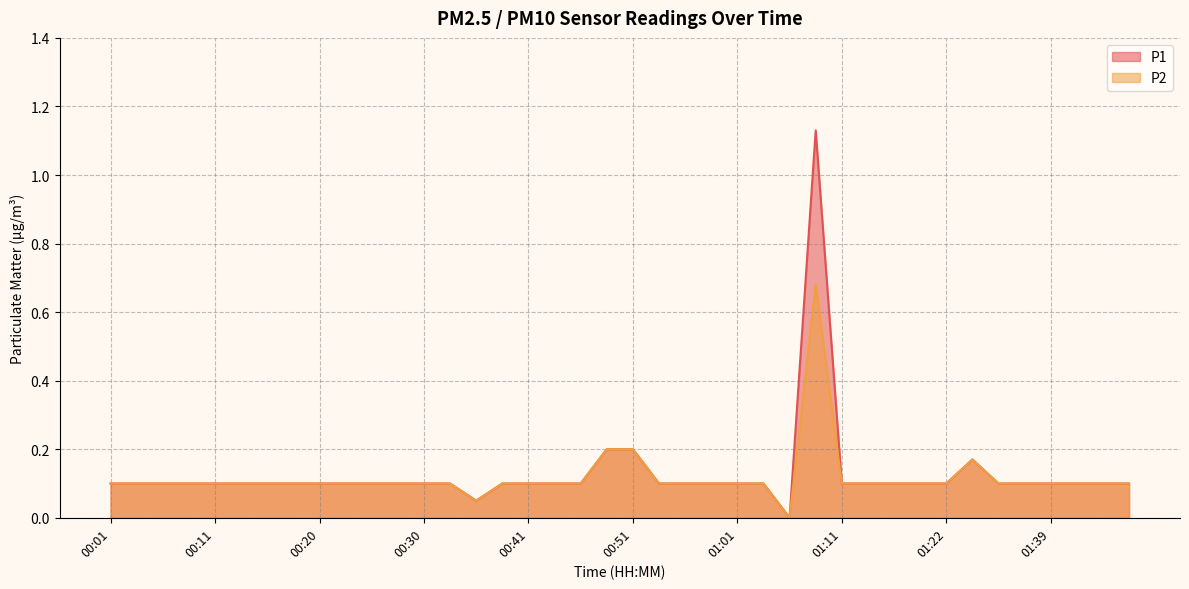

Reading right to left, transcribe all the data shown in this chart.

P1: 0.1	0.1	0.1	0.1	0.1	0.1	0.2	0.1	0.1	0.1	0.1	0.1	1.1	0.0	0.1	0.1	0.1	0.1	0.1	0.2	0.2	0.1	0.1	0.1	0.1	0.1	0.1	0.1	0.1	0.1	0.1	0.1	0.1	0.1	0.1	0.1	0.1	0.1	0.1	0.1
P2: 0.1	0.1	0.1	0.1	0.1	0.1	0.2	0.1	0.1	0.1	0.1	0.1	0.7	0.0	0.1	0.1	0.1	0.1	0.1	0.2	0.2	0.1	0.1	0.1	0.1	0.1	0.1	0.1	0.1	0.1	0.1	0.1	0.1	0.1	0.1	0.1	0.1	0.1	0.1	0.1